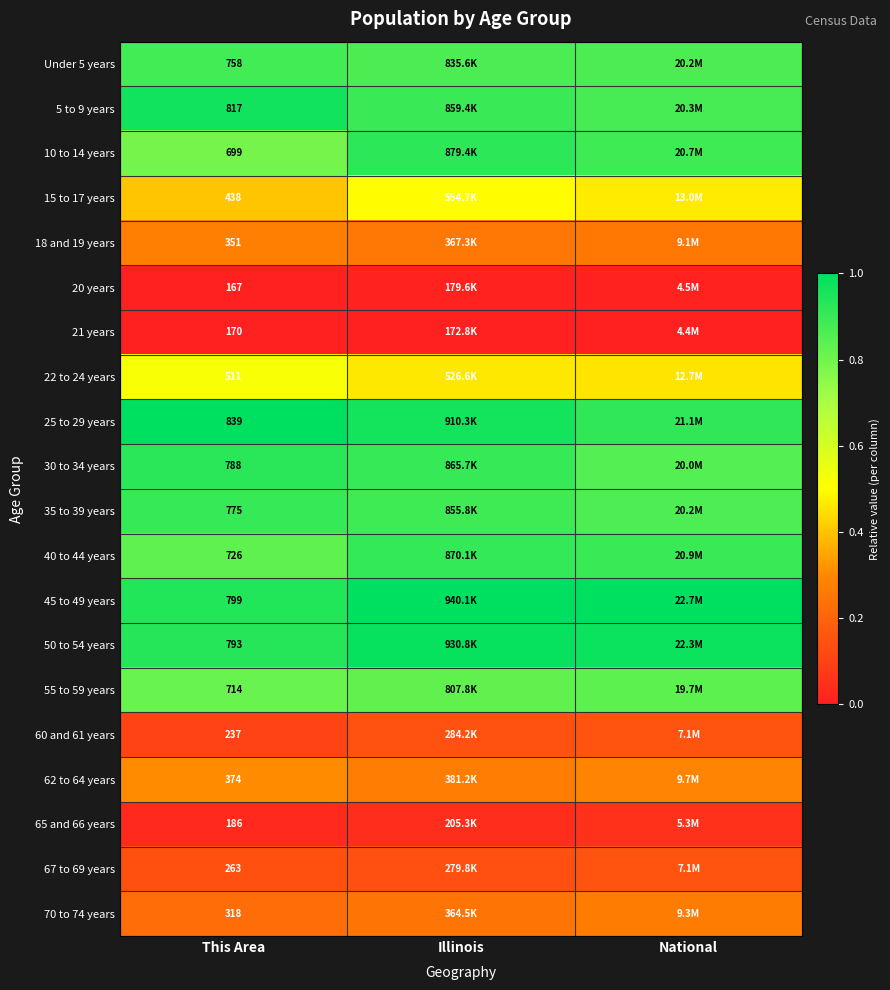

True or false: 5 to 9 years has a value of 1.4 at This Area.

False